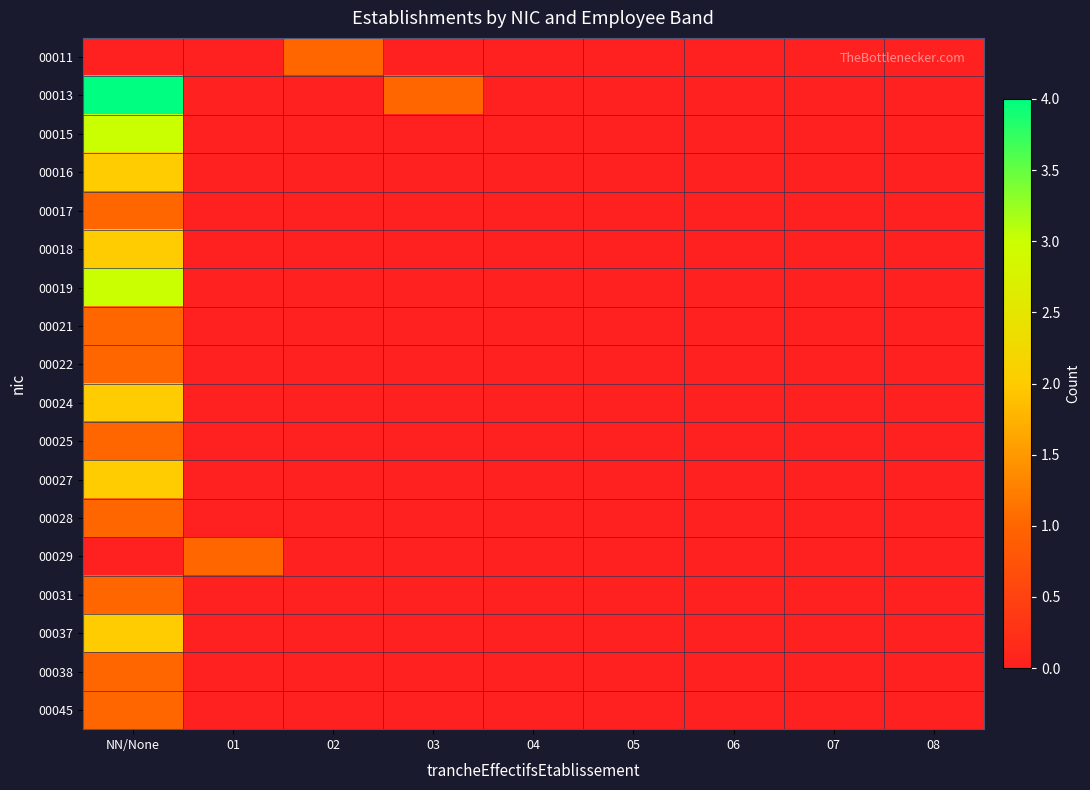

Which series has the largest range (max minus min)?

00013